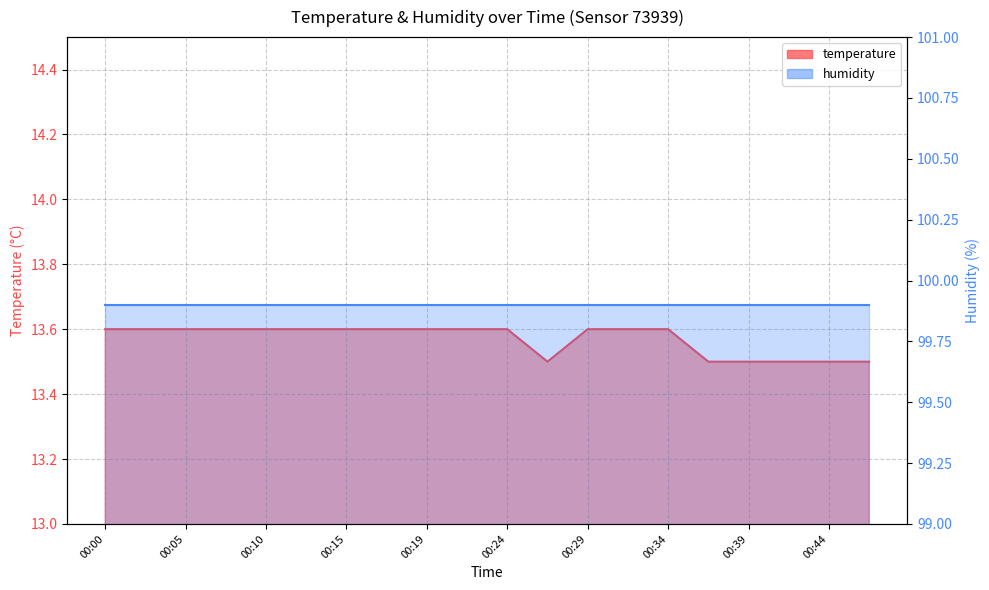

What is the difference between the second highest and minimum values?

0.1